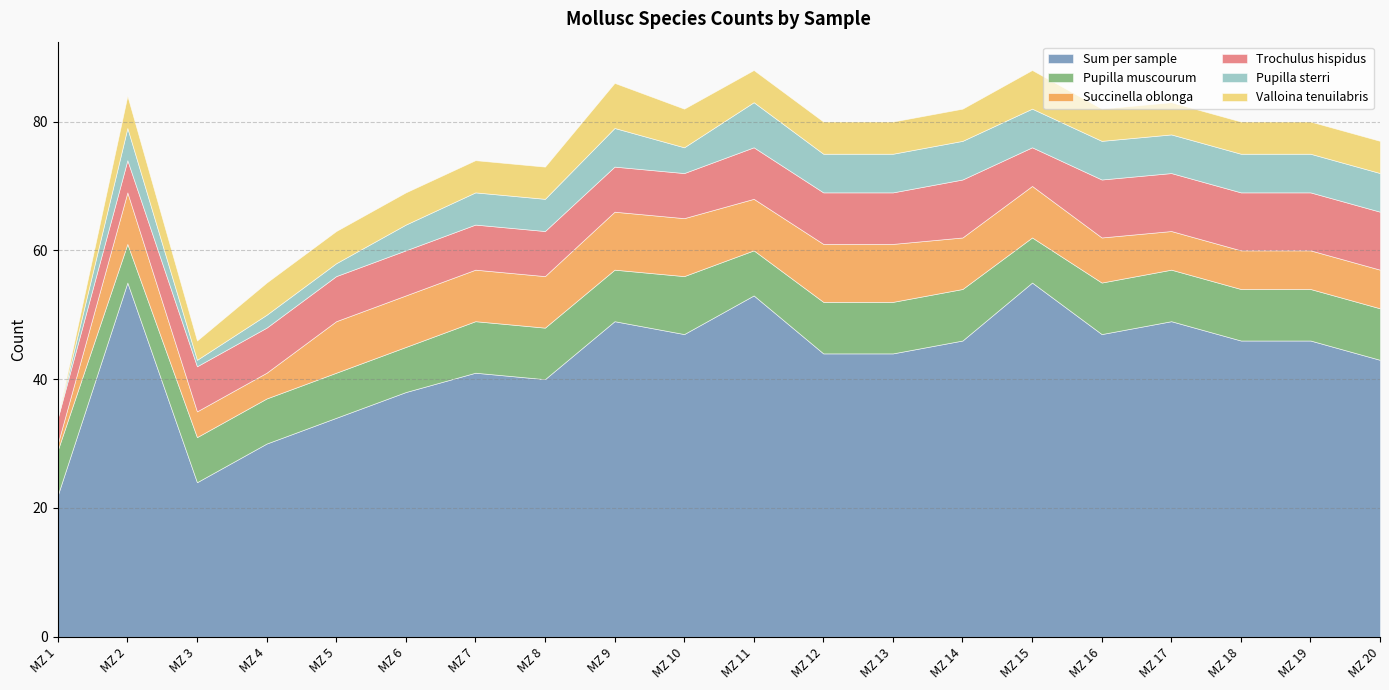

The Pupilla muscourum series shows 4 at MZ 17. True or false?

False